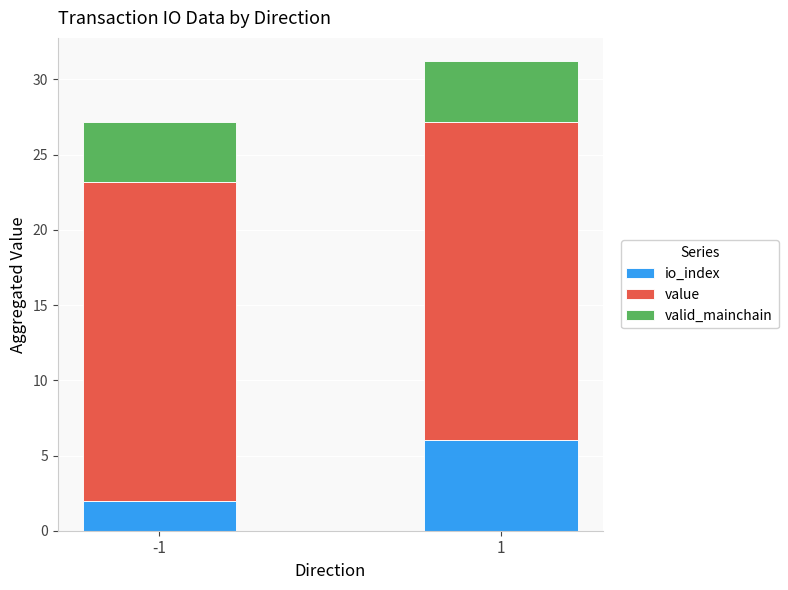

Is it true that io_index equals 3.1 at -1?

False